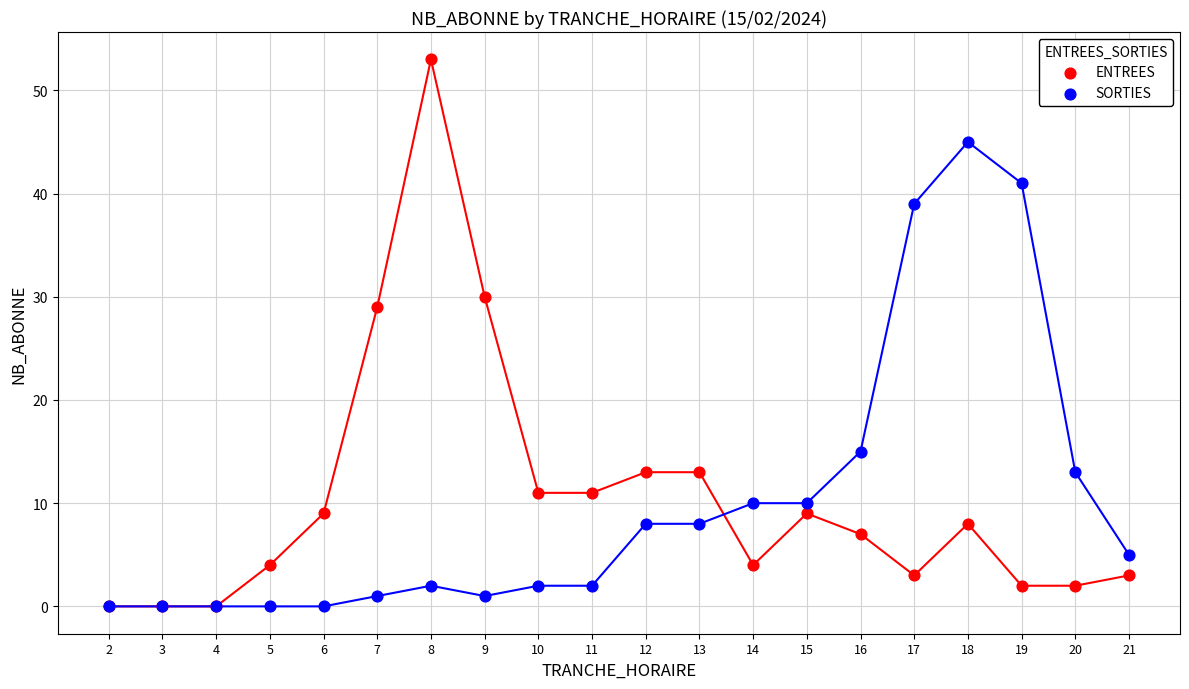

Across all series, what Y value is closest to 26?

29